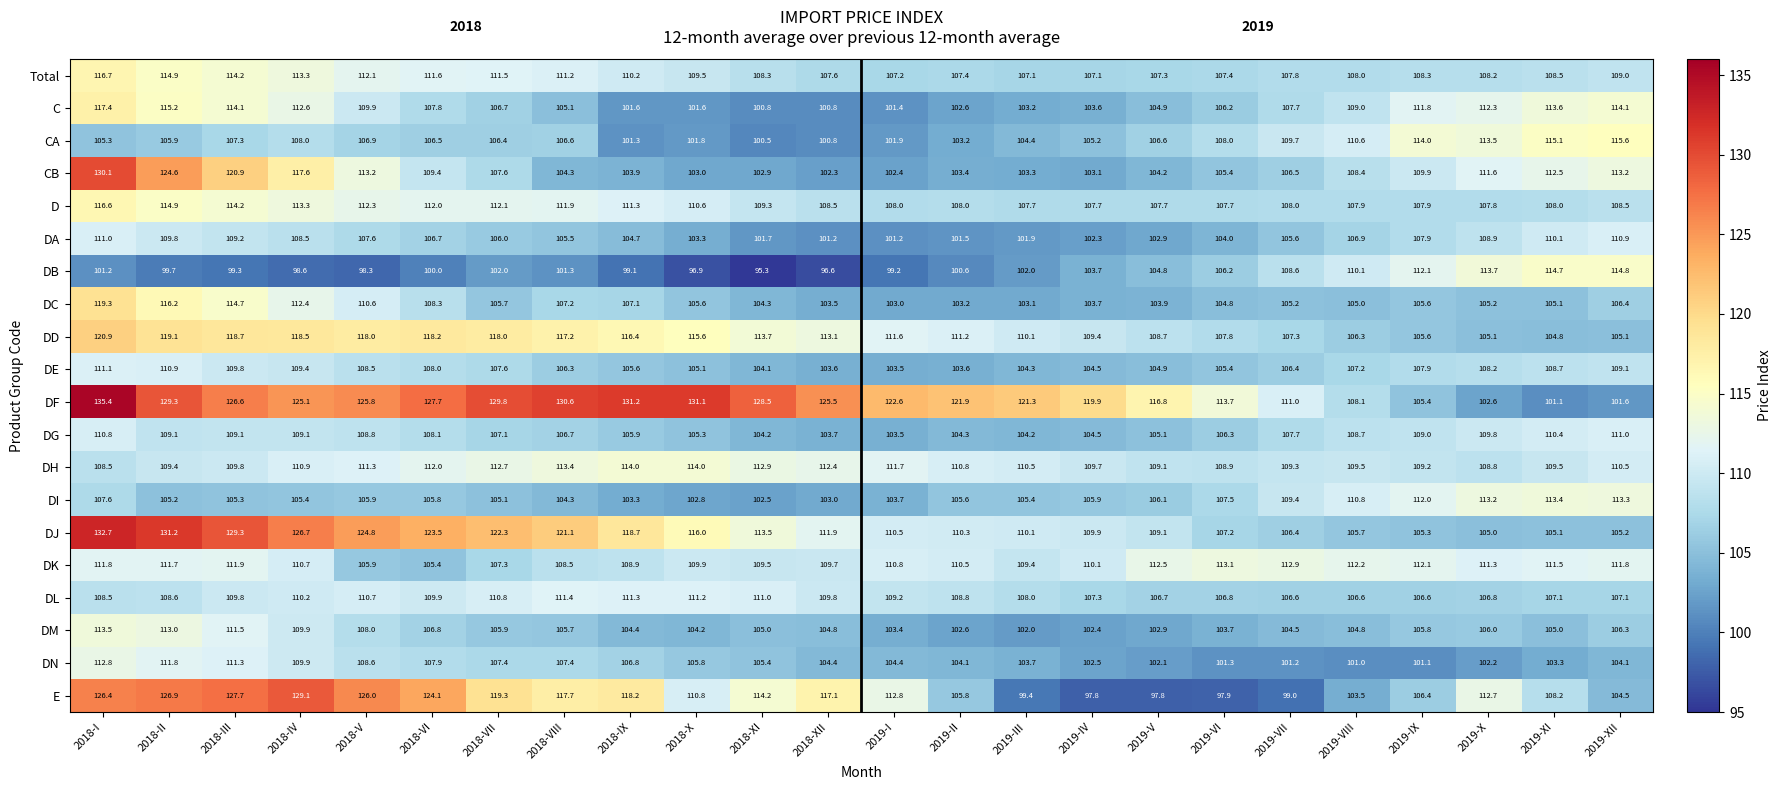

How many distinct data groups are displayed?

20